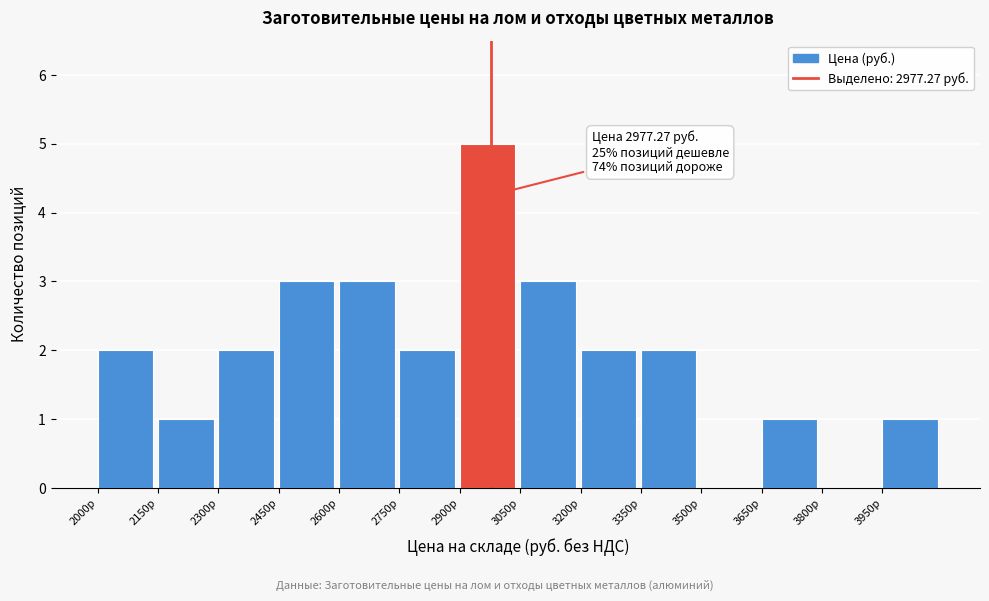

Over which range of the x-axis is the bar tallest?

2900 to 3050